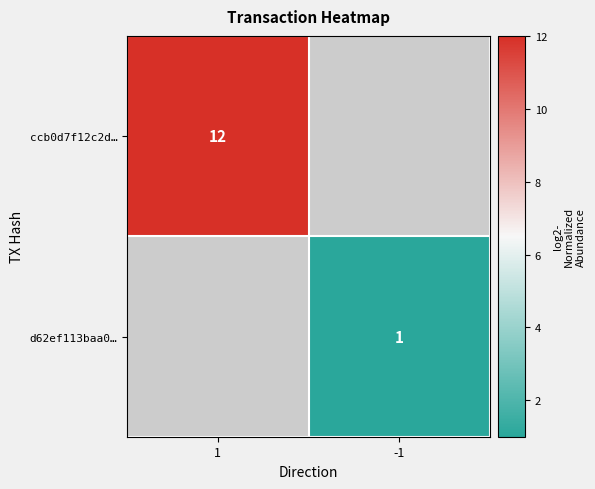

How many series are shown in this chart?

2